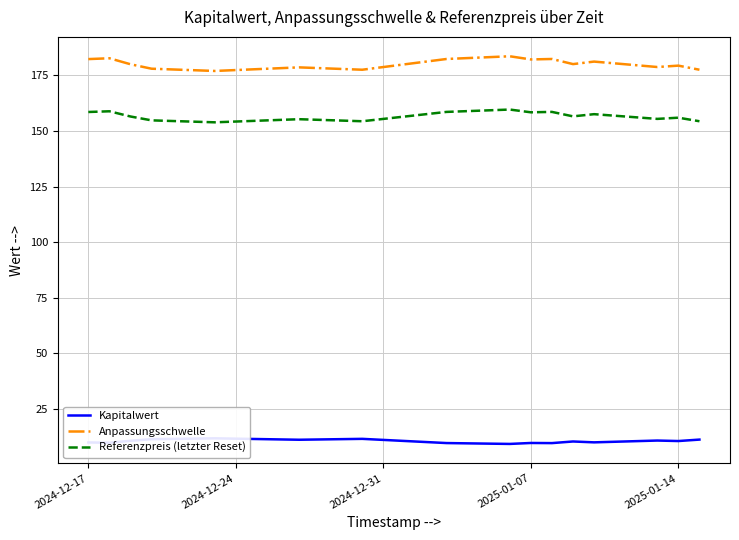

List the series in order of their peak value, highest first.

Anpassungsschwelle, Referenzpreis (letzter Reset), Kapitalwert